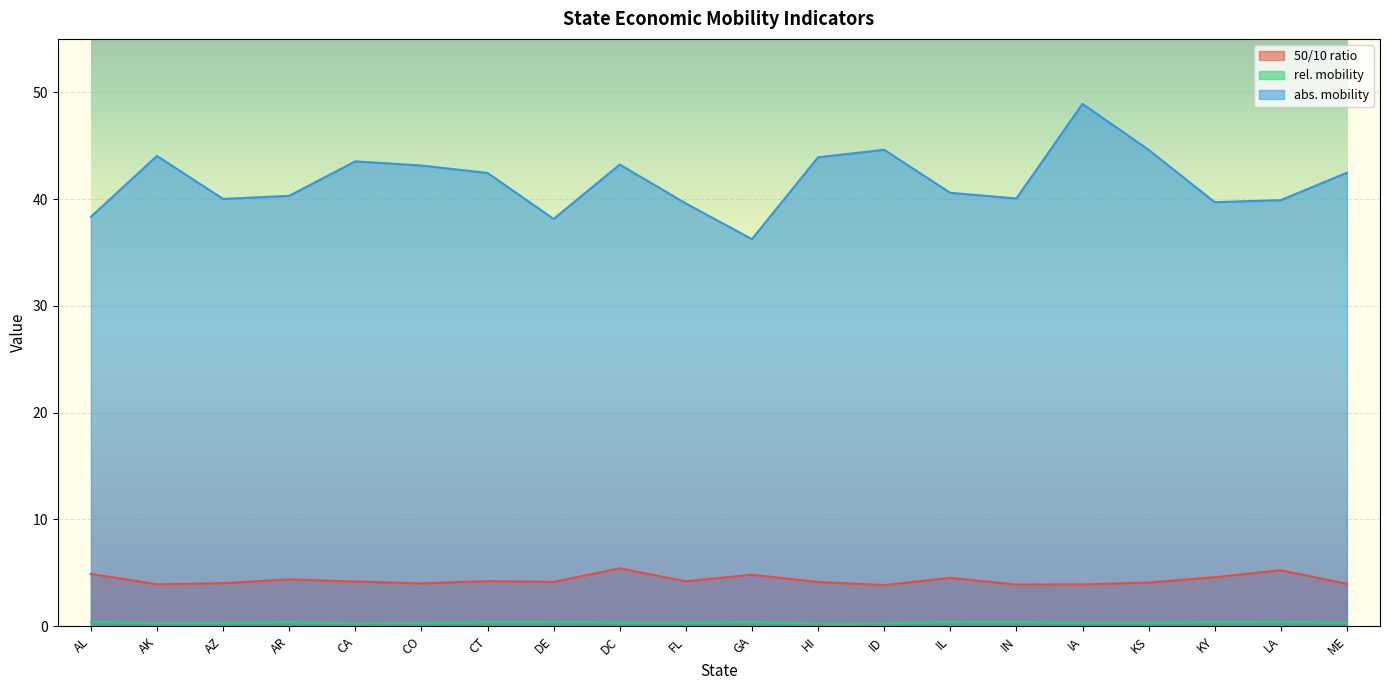

What is the smallest value displayed?

0.2